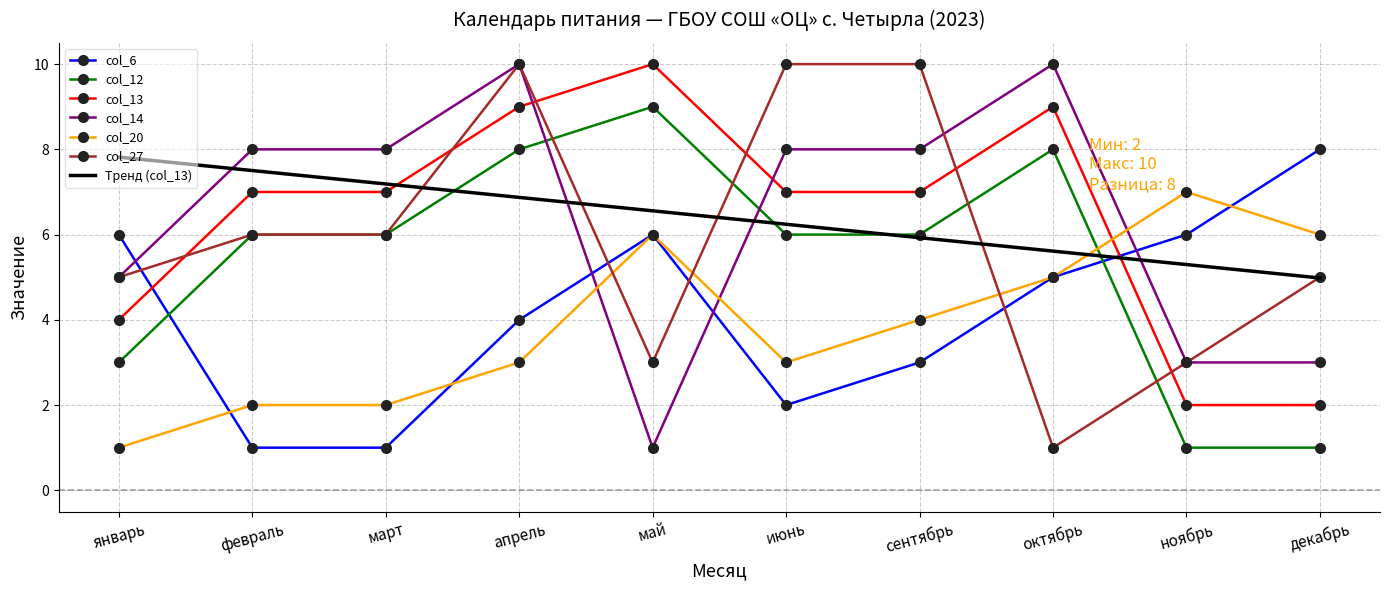

After their last crossing, which series has the higher values: col_14 or col_13?

col_14